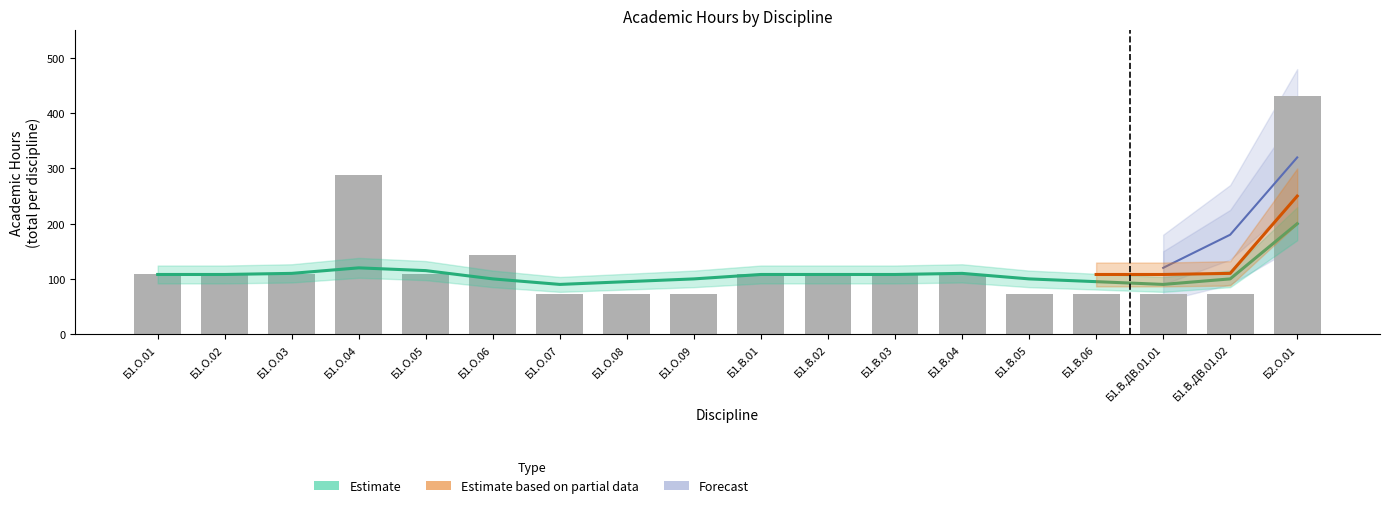

Rank the categories by Semester 4 Total value from highest to lowest.

18, 4, 6, 7, 8, 9, 14, 15, 16, 17, 1, 2, 3, 5, 10, 11, 12, 13